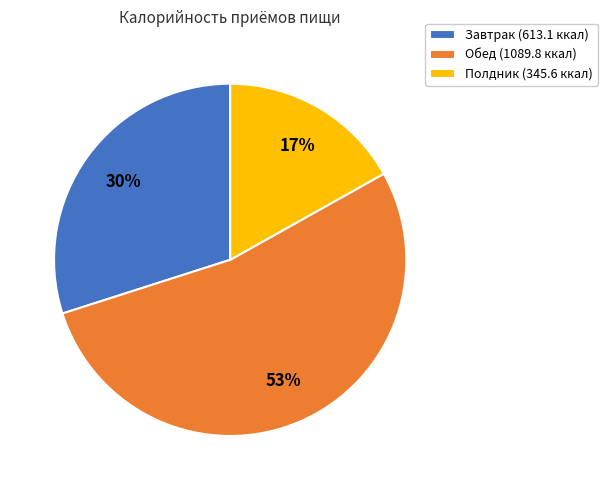

What is the ratio of the value at Завтрак (613.1 ккал) to the value at Обед (1089.8 ккал)?

0.6